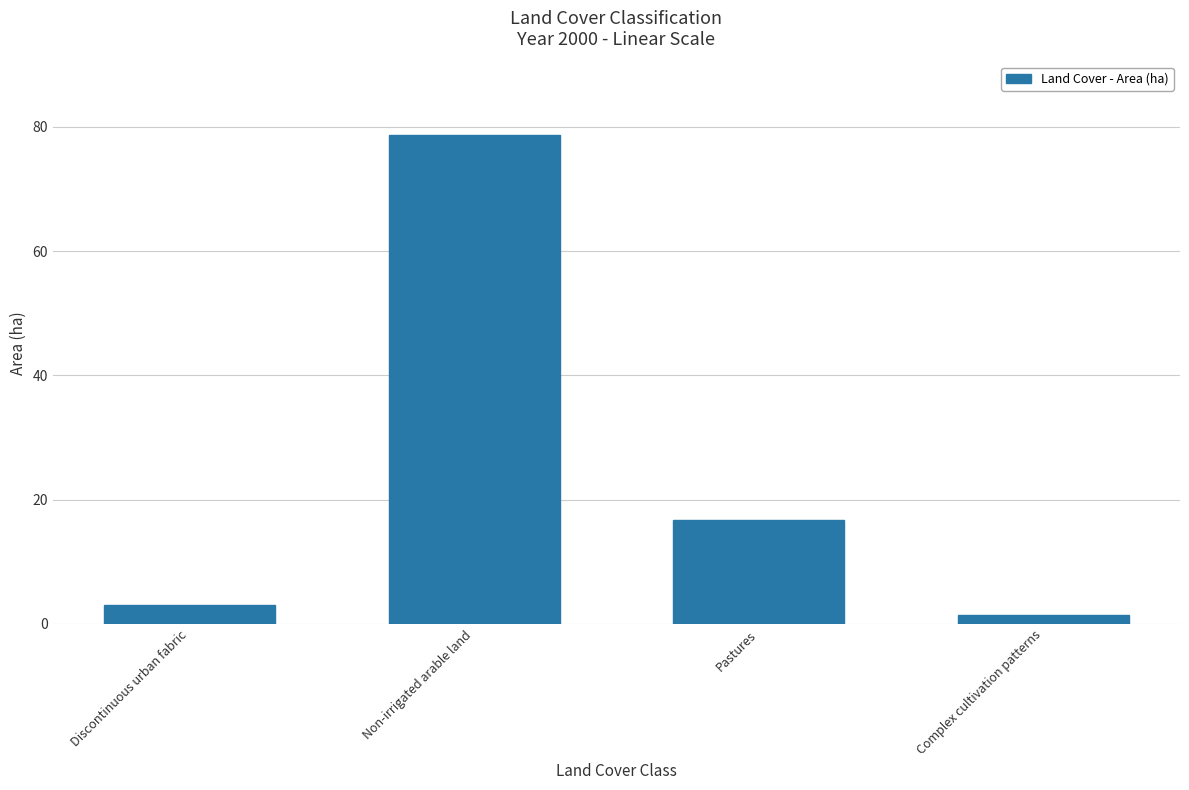

What is the greatest value displayed?

78.7